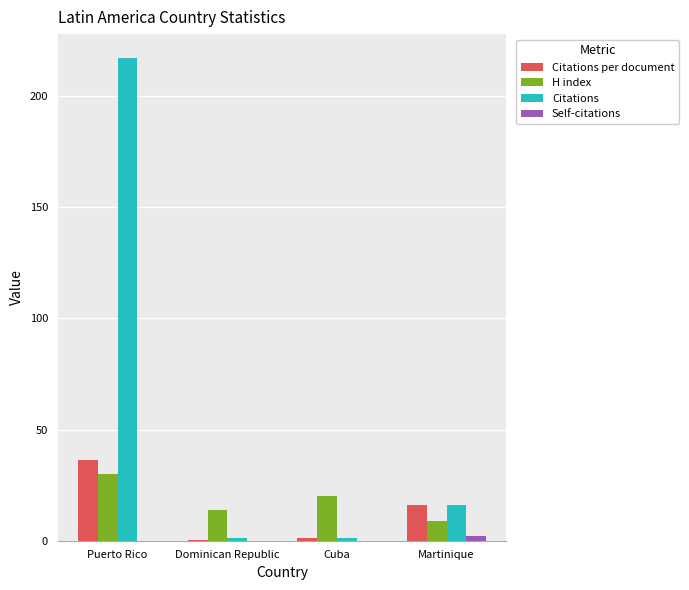

Which series has the widest spread of values?

Citations